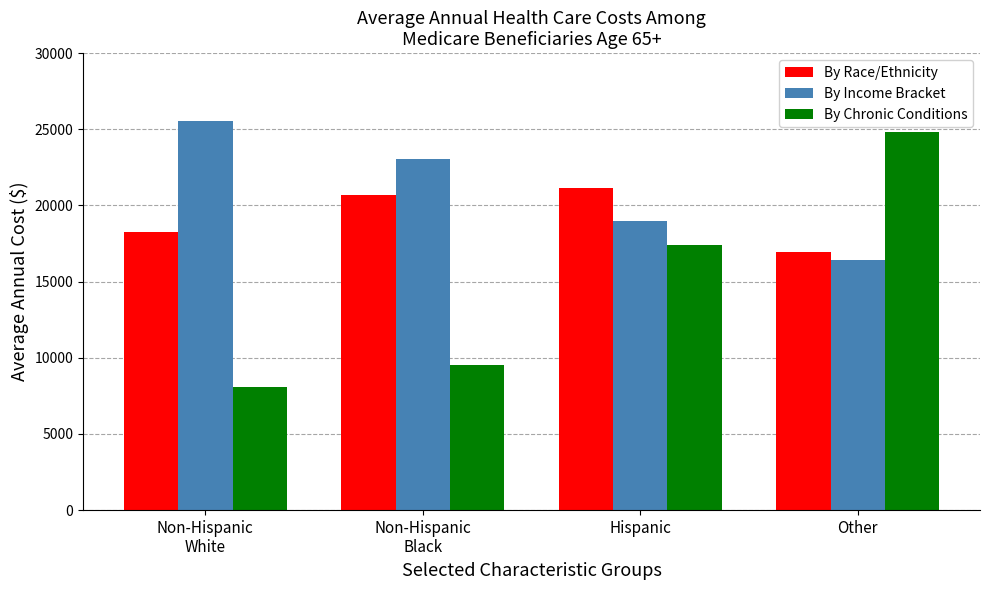

How many groups of bars are there?

4